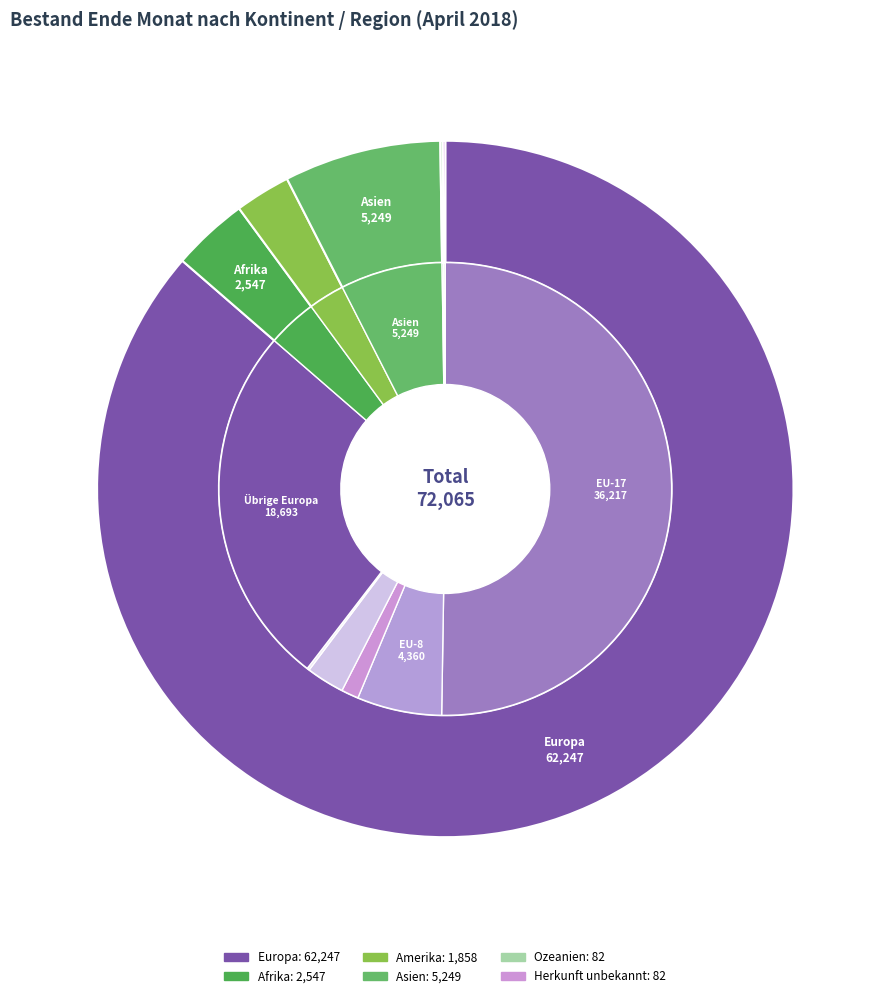

To the nearest percent, what is the average slice percentage?

17%